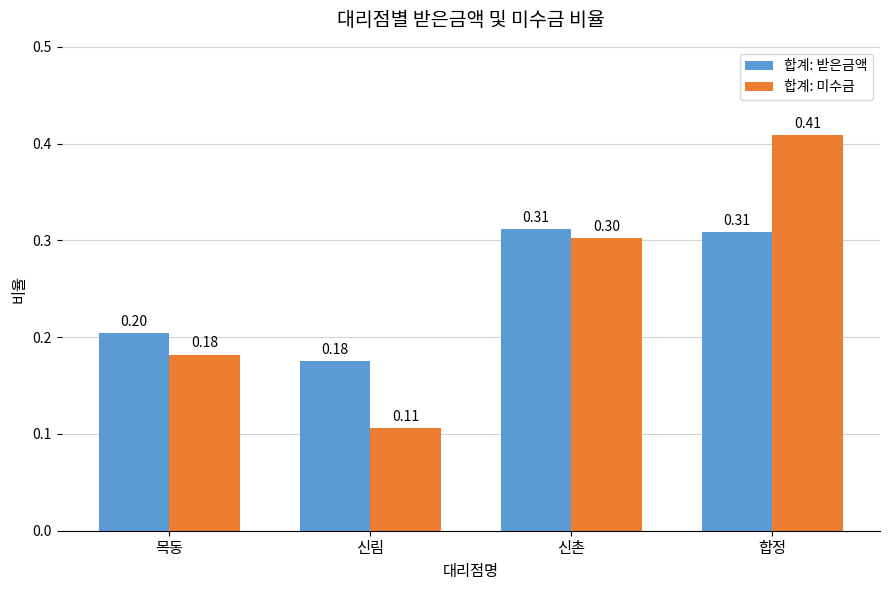

Where is 합계: 미수금 nearest to the value 0?

신림